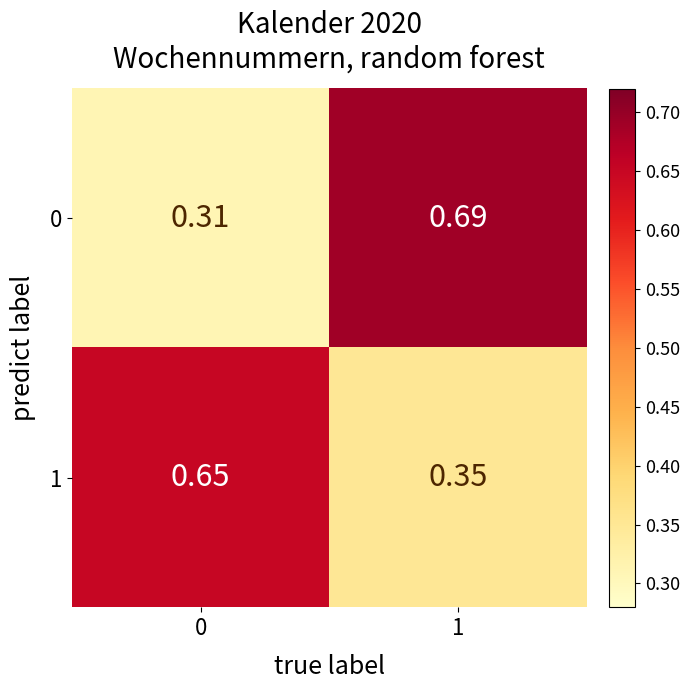

Is the value of 1 at 0 greater than the value of 0 at 0?

Yes